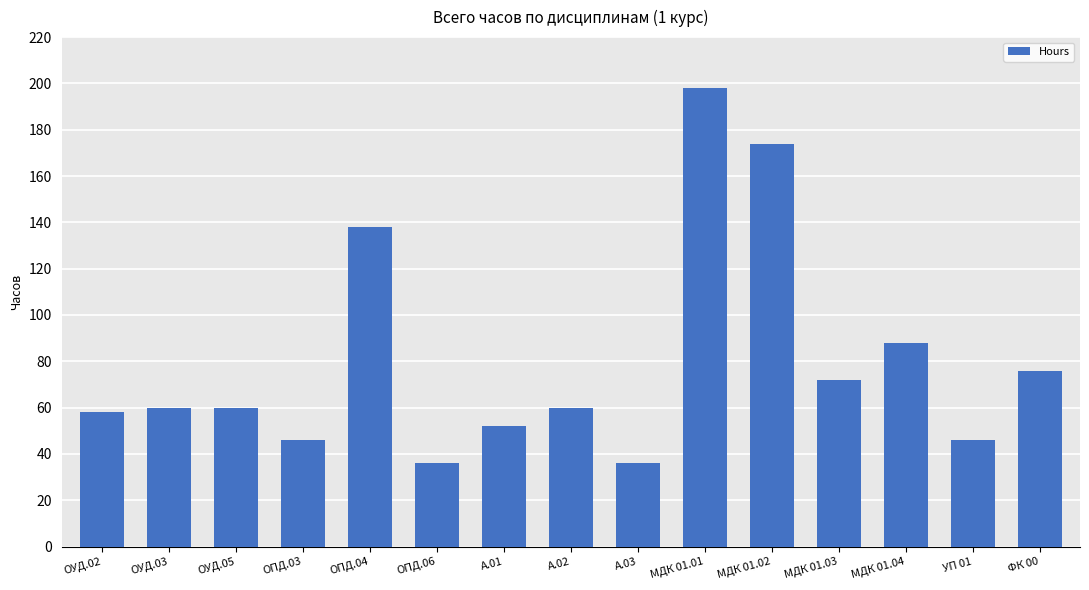

What is the change in value from ОПД.04 to МДК 01.02?

+36